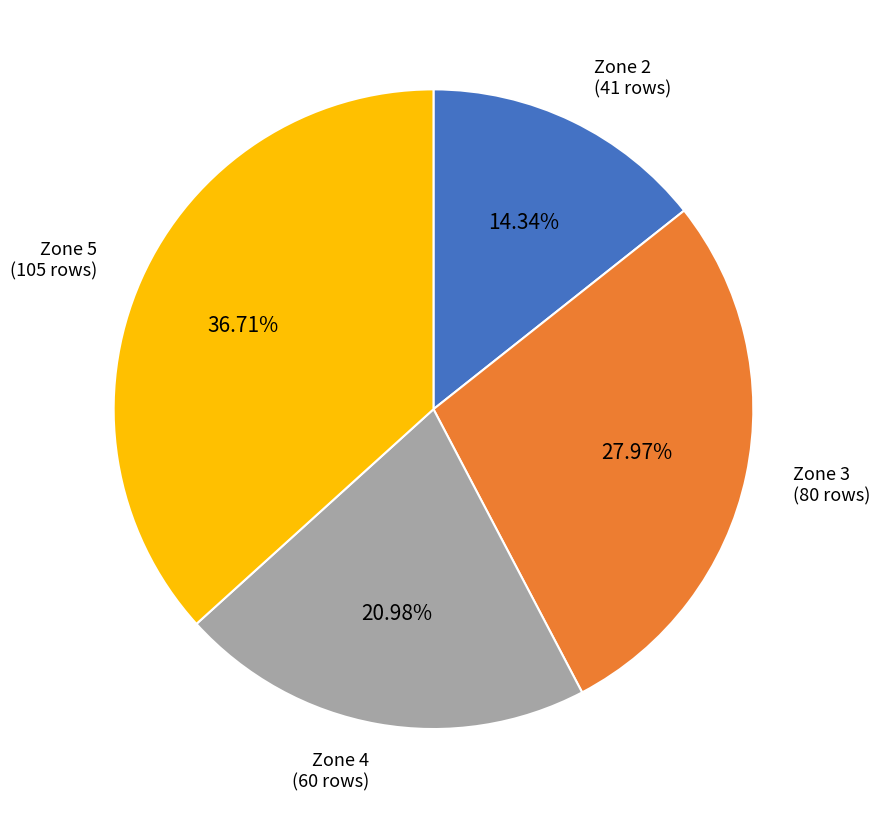

To the nearest percent, what is the difference between the largest and smallest slice percentages?

22%